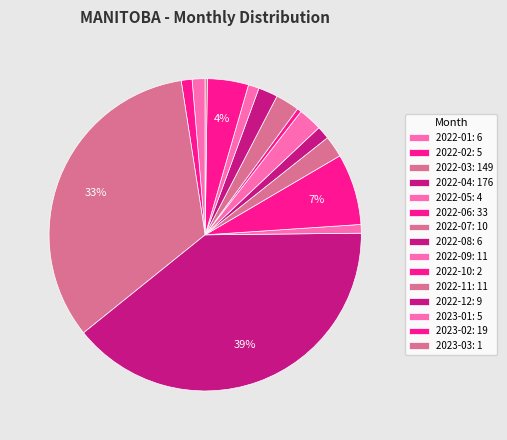

Count the number of slices in the pie.

15